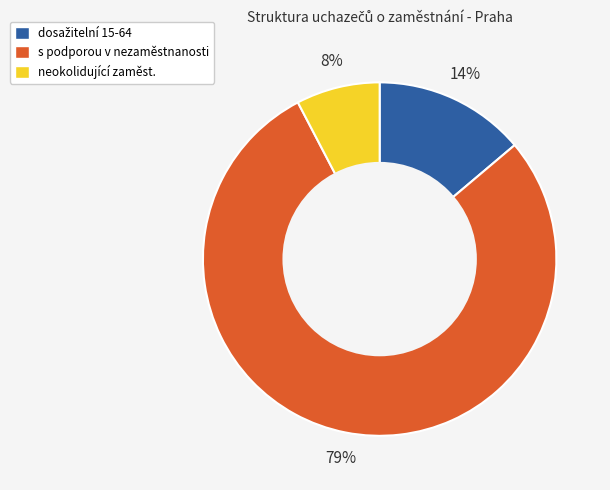

Combined, do s podporou v nezaměstnanosti and neokolidující zaměst. account for over 50%?

Yes